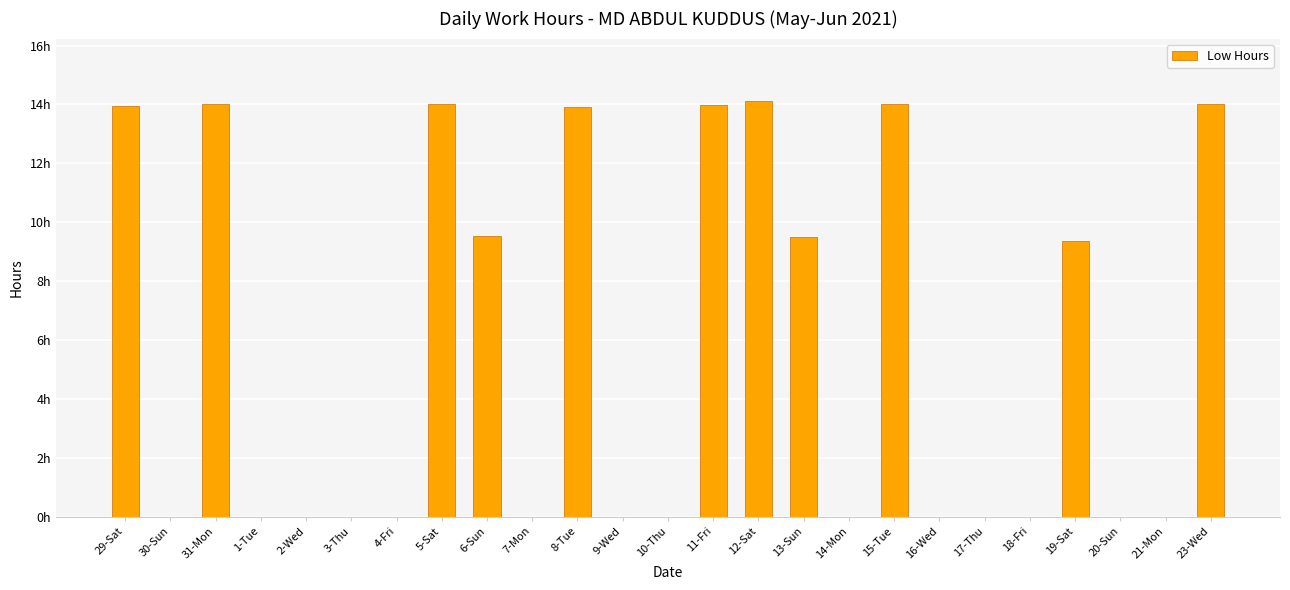

How many series are shown in this chart?

1